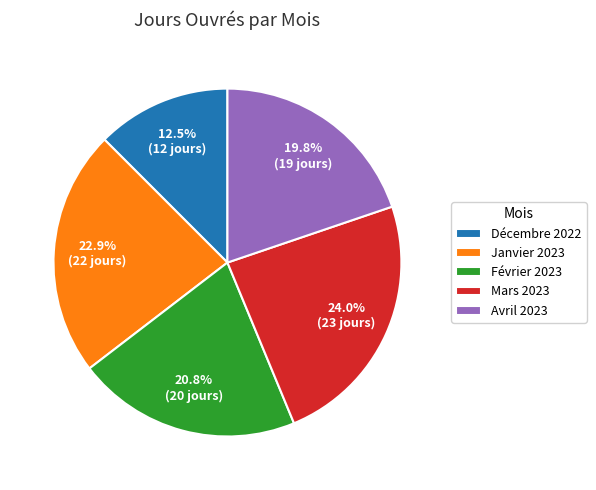

How much of the chart is everything except Janvier 2023?

77.1%